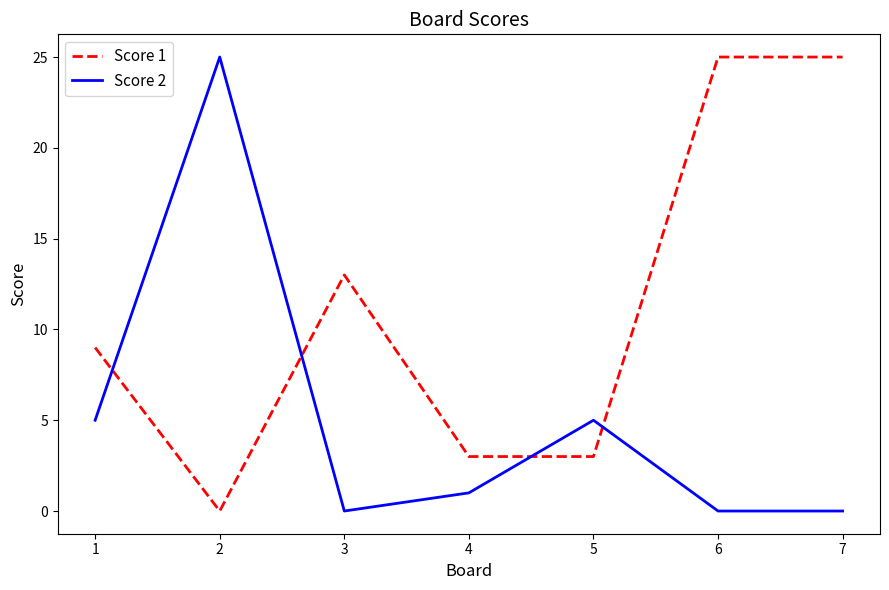

What is the difference between the highest and lowest values at 7?

25